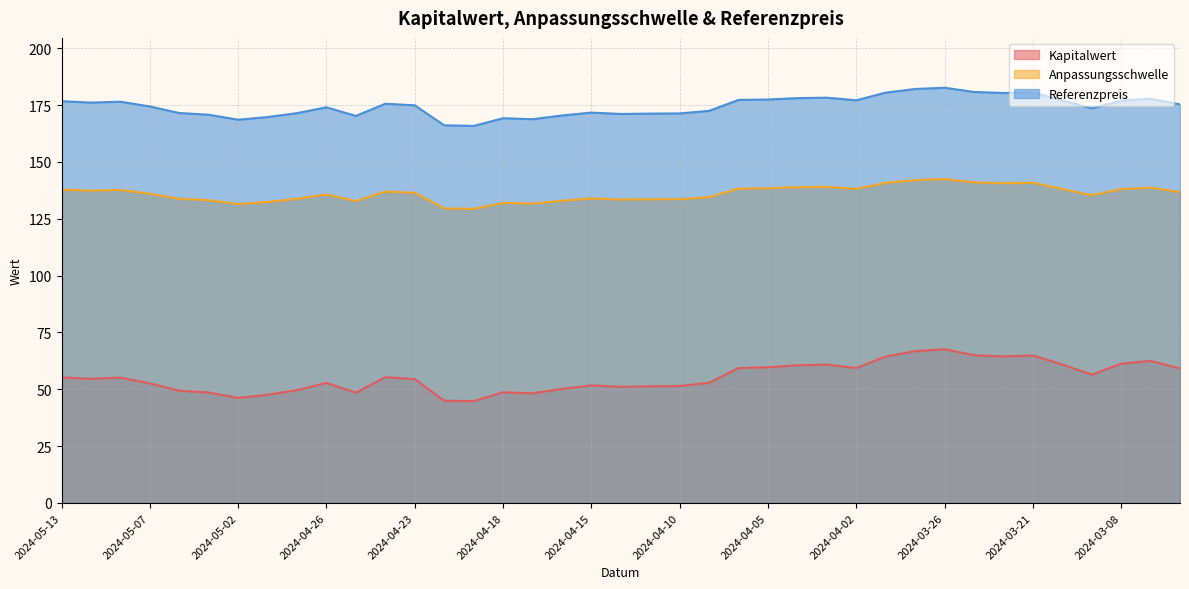

What is the minimum value for Referenzpreis?

165.8